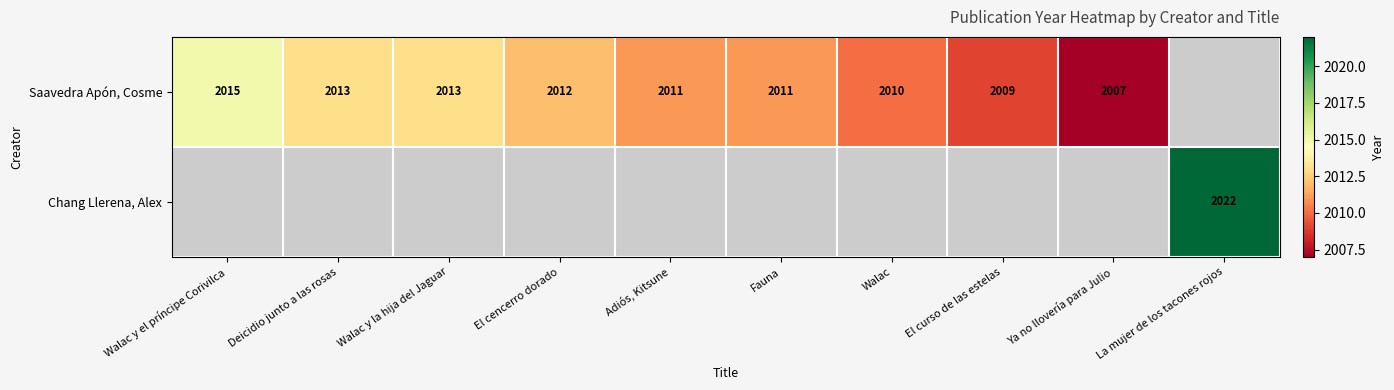

What is the difference between the Saavedra Apón, Cosme values at Walac y el príncipe Corivilca and Walac?

5